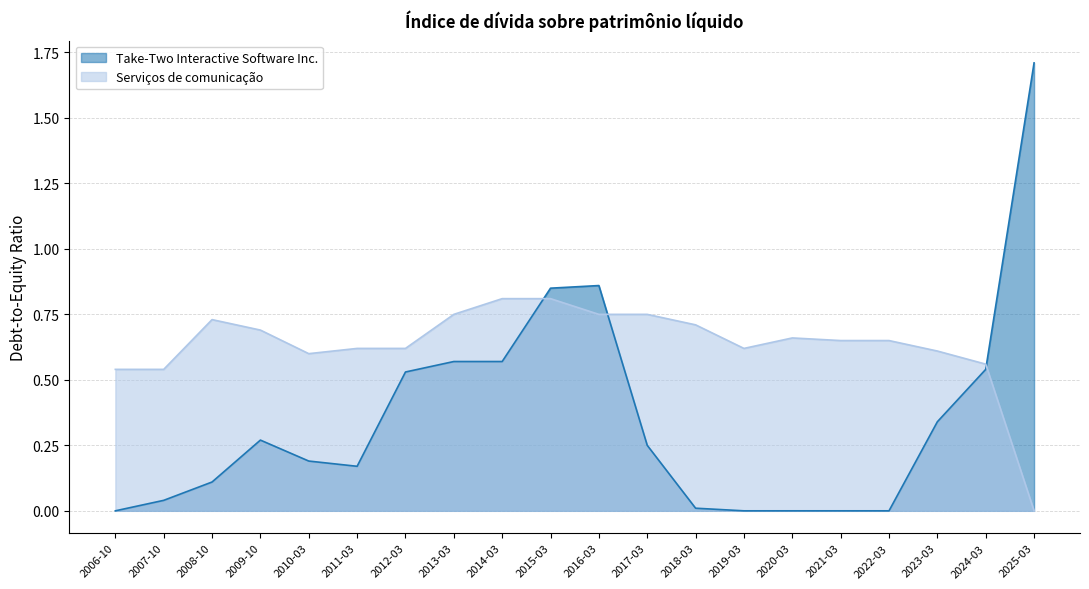

At which category is the sum across all series the highest?

2025-03